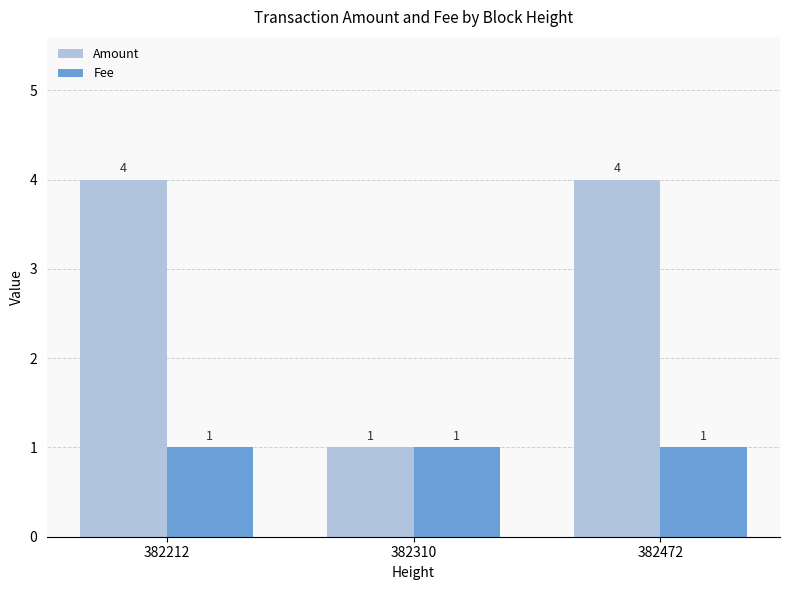

Between 382212 and 382310, which series saw the biggest shift?

Amount